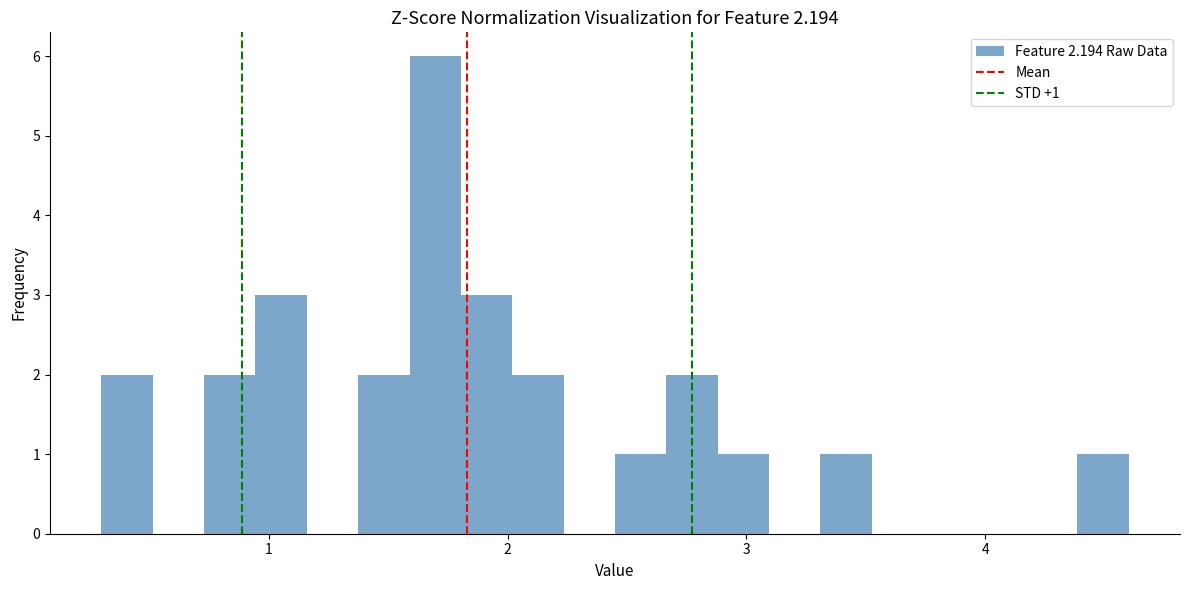

Read against the x-axis, roughly where is the centre of the tallest bar?

1.7